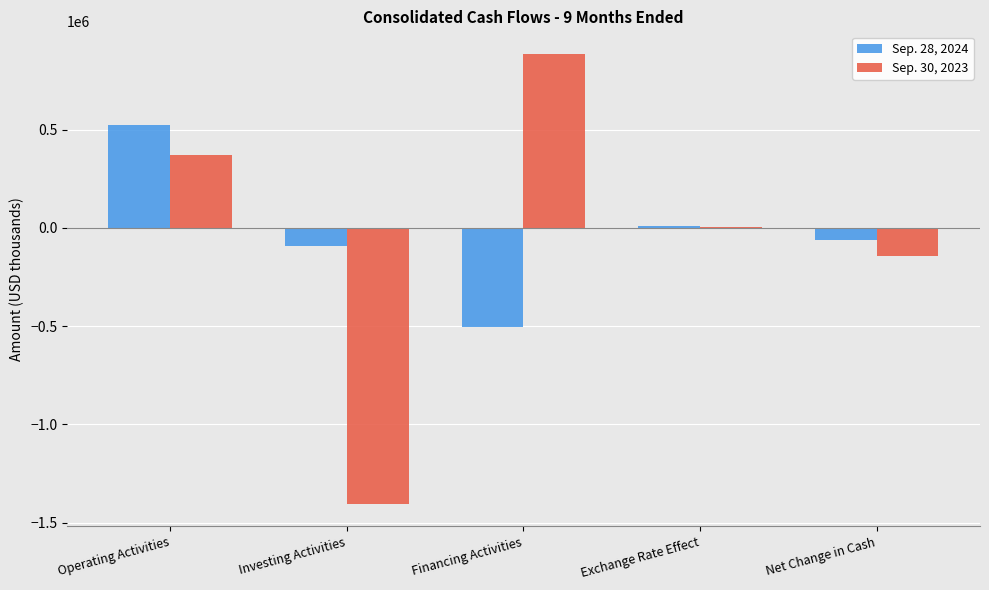

What is the total value across all series at Net Change in Cash?

-208677